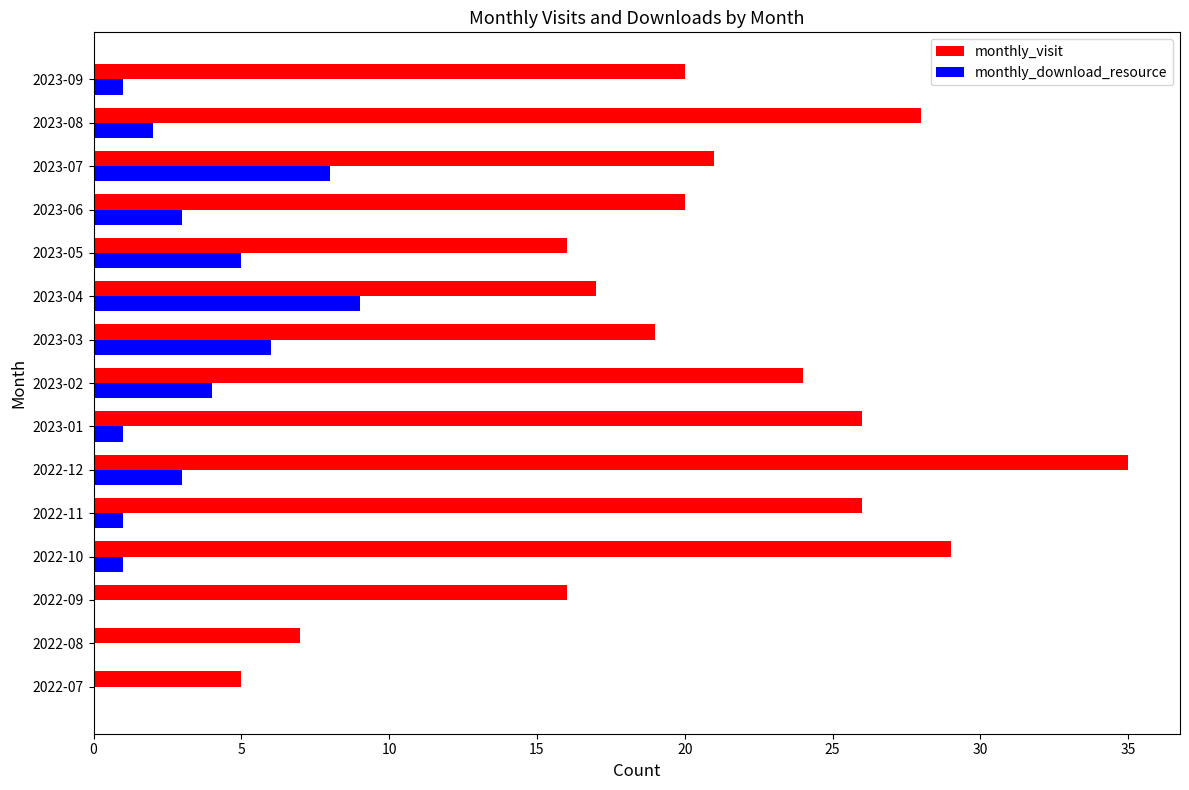

What is the average value of the monthly_download_resource series?

3